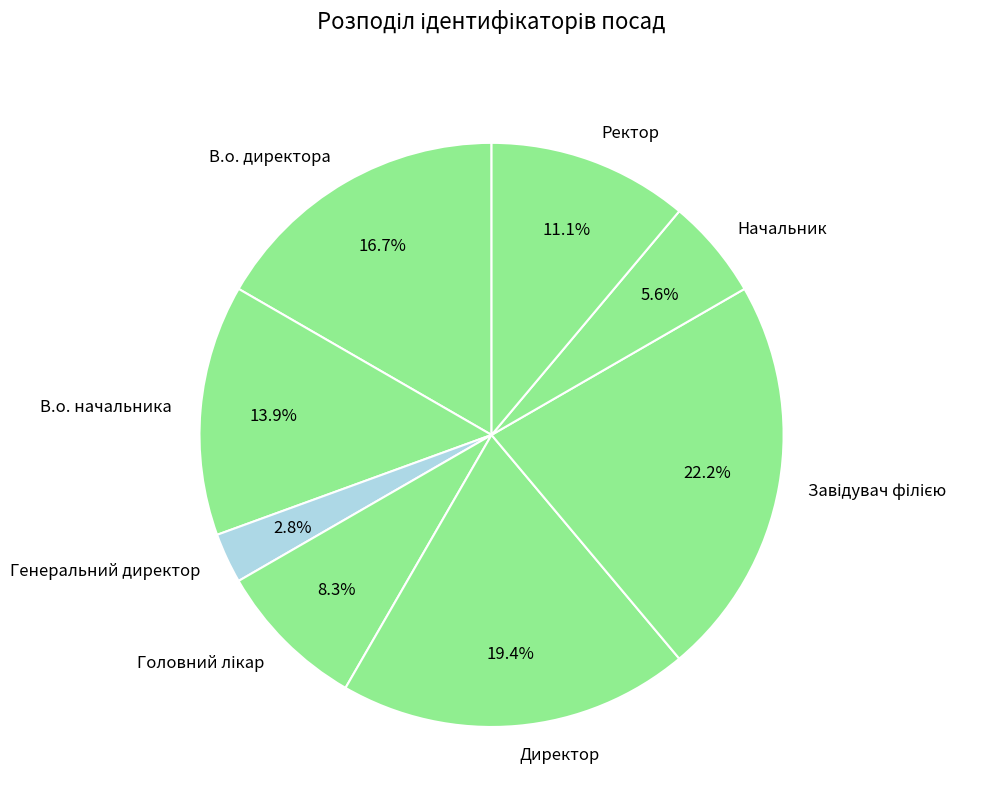

To the nearest percent, what portion does Директор represent?

19%